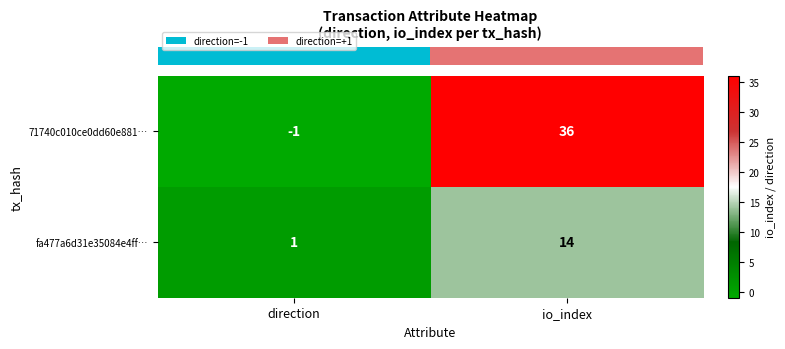

The 71740c010ce0dd60e881… series shows 36 at io_index. True or false?

True